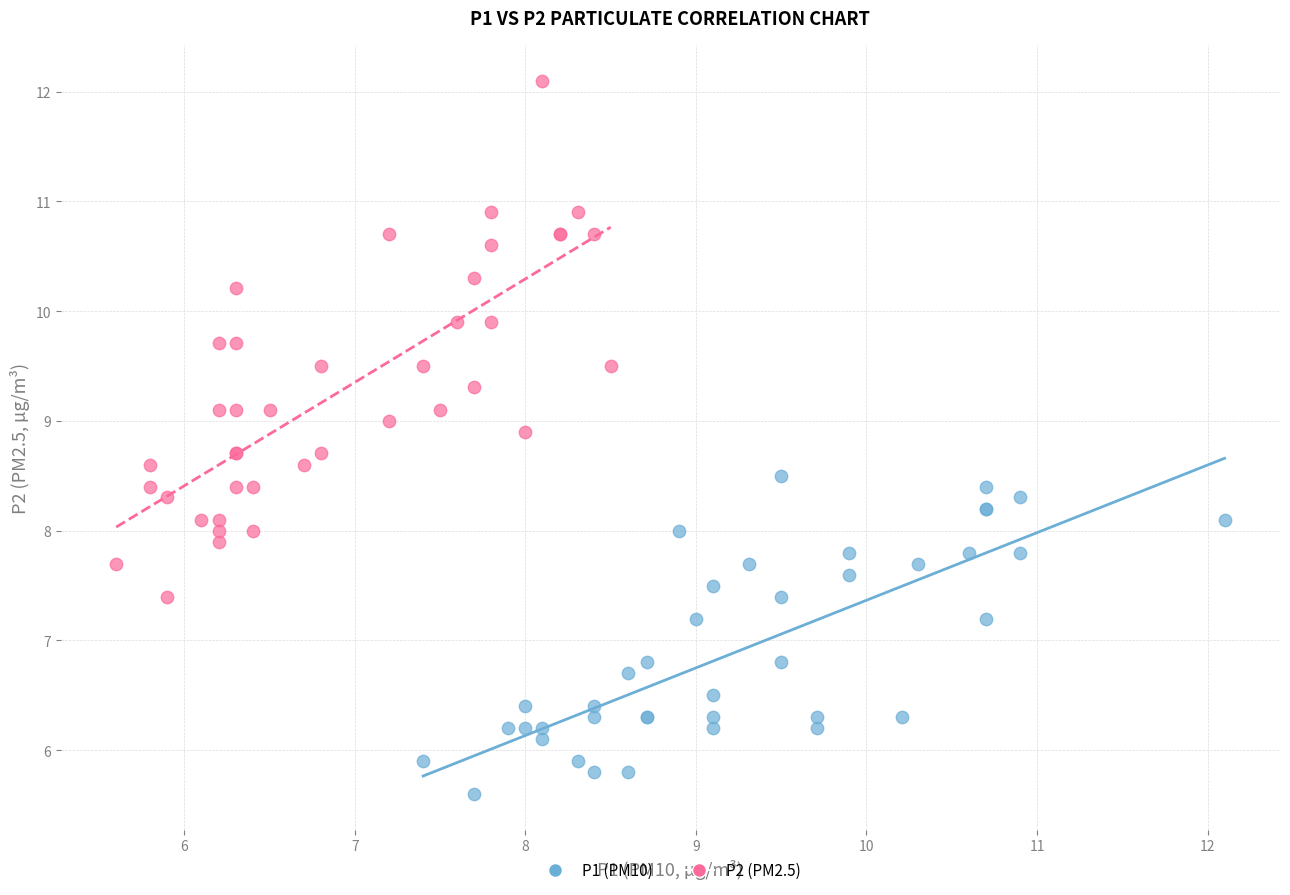

Which series contains the highest Y value?

P2 (PM2.5)